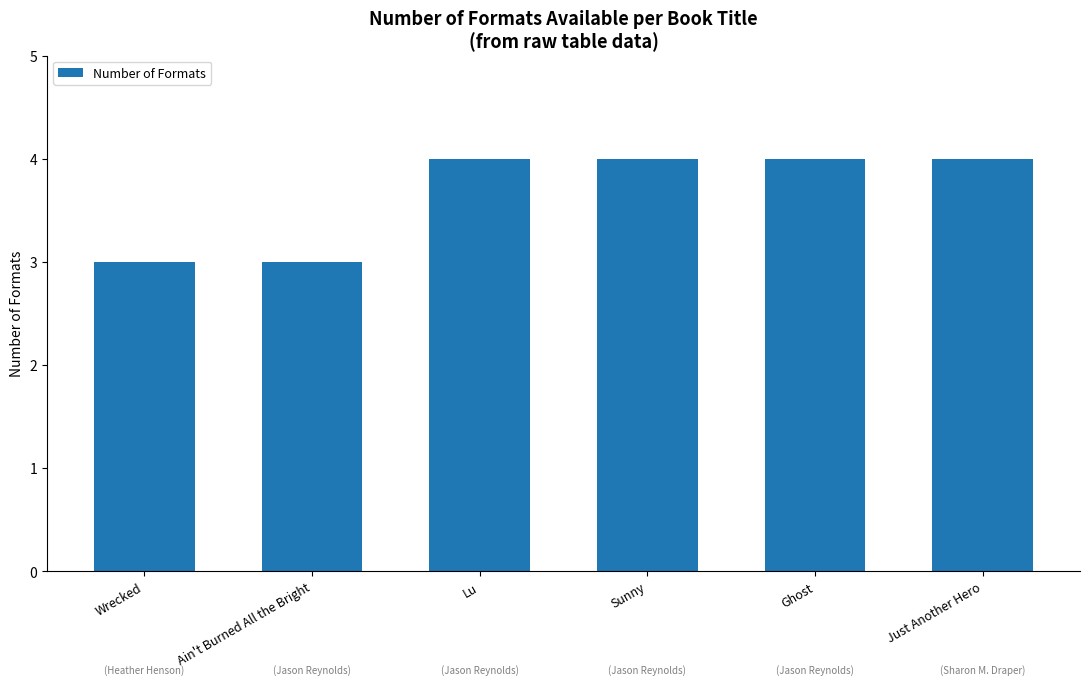

What is the maximum value shown in the chart?

4